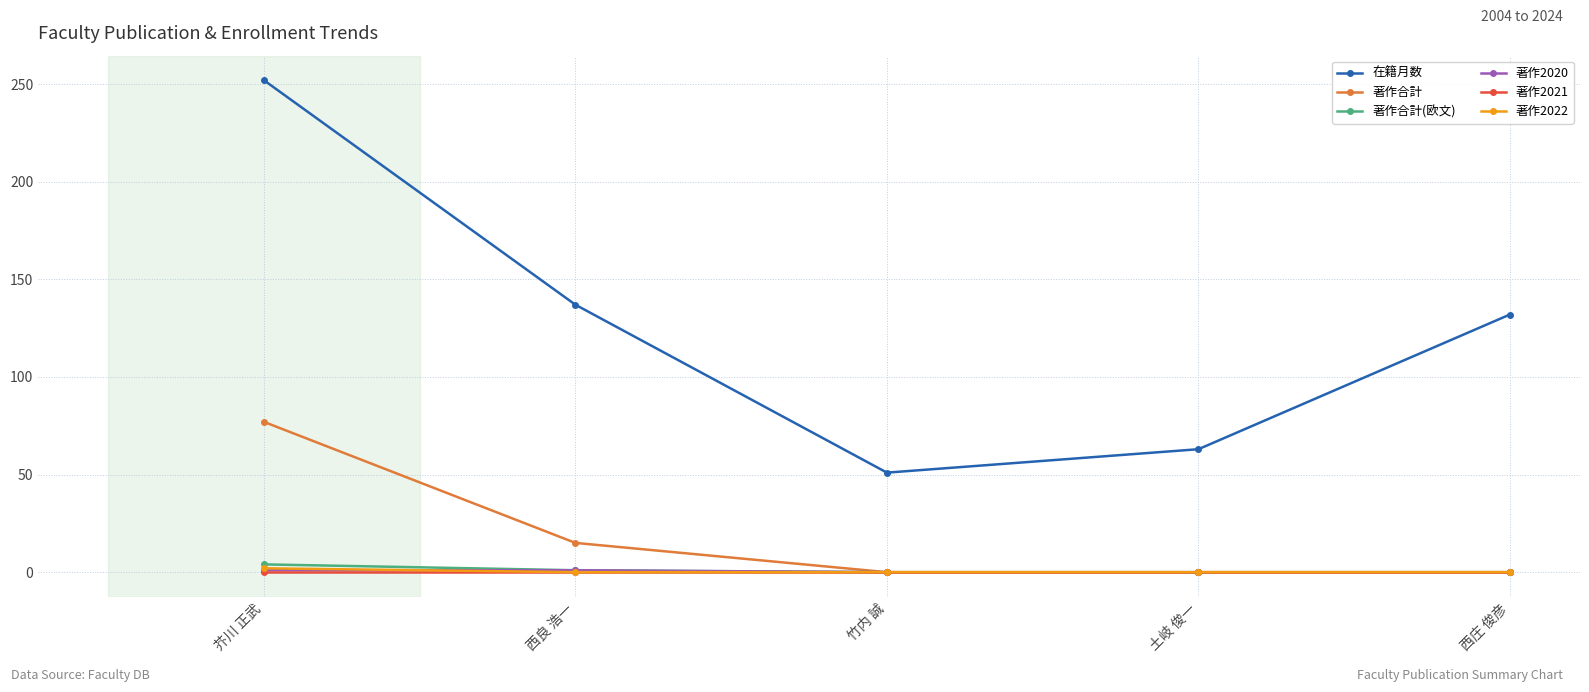

What is the highest value of the 在籍月数 series?

252